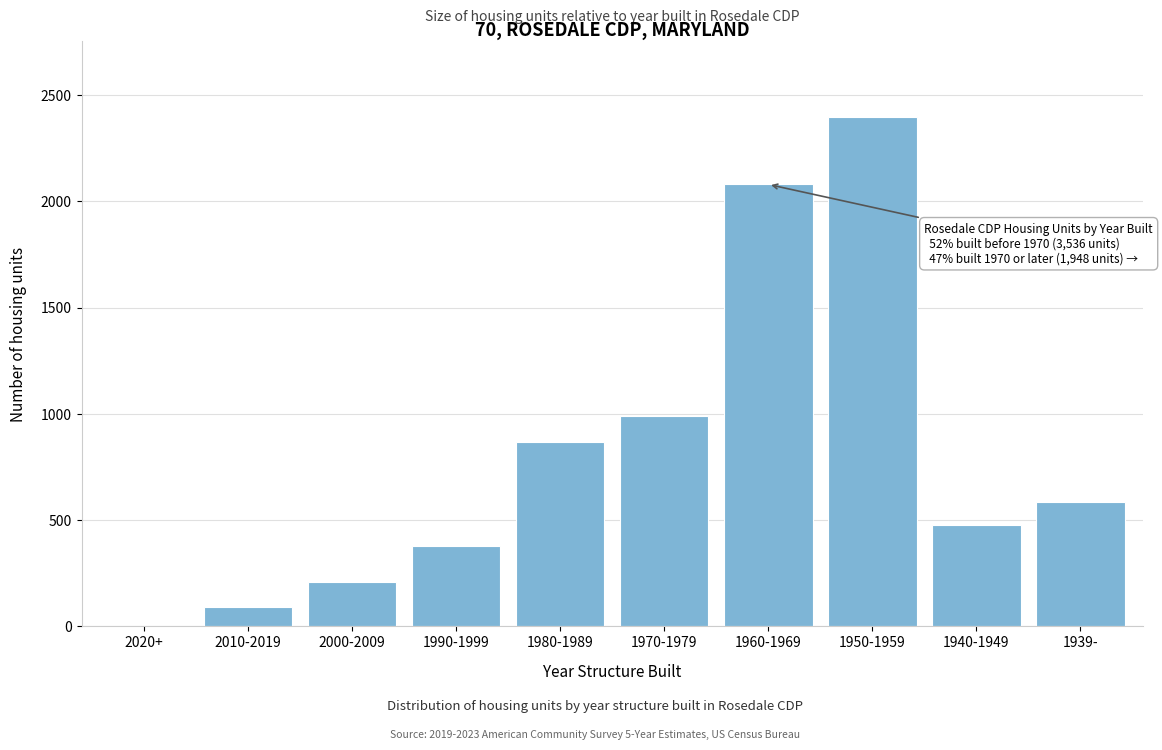

Reading left to right, what are all the values shown in this chart?

2020+=0	2010-2019=92	2000-2009=210	1990-1999=379	1980-1989=865	1970-1979=988	1960-1969=2079	1950-1959=2394	1940-1949=477	1939-=586